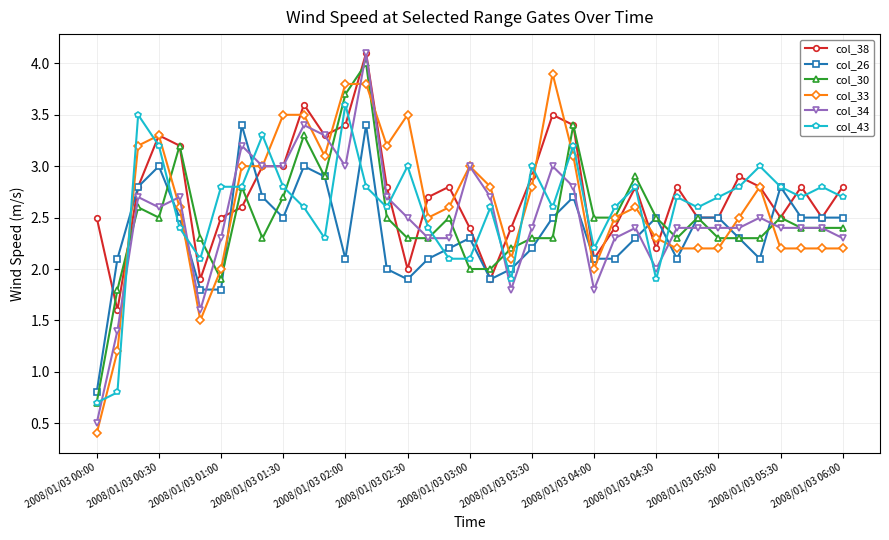

True or false: col_43 has more than 2 interior local peaks.

True